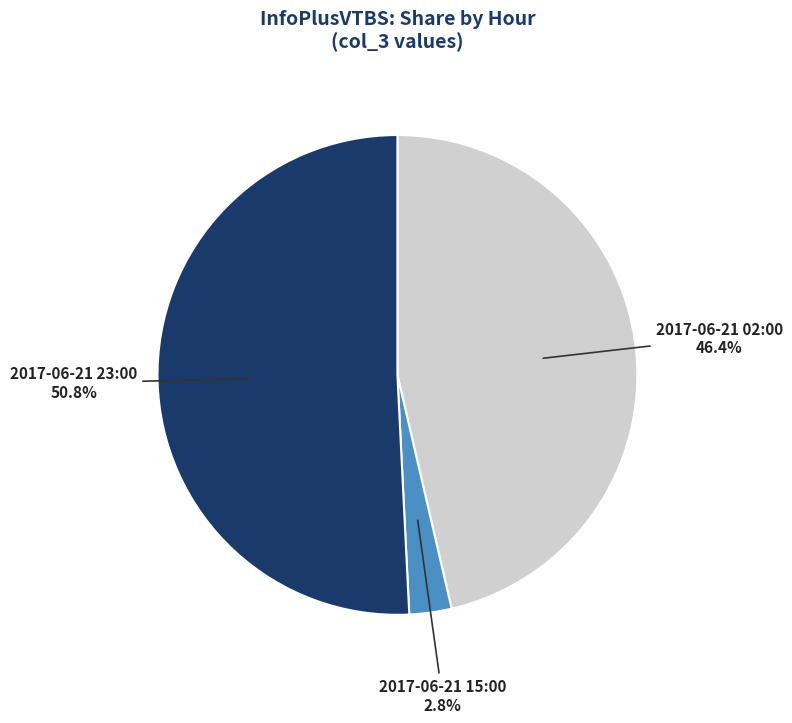

Which has a higher value, 2017-06-21 15:00 or 2017-06-21 02:00?

2017-06-21 02:00